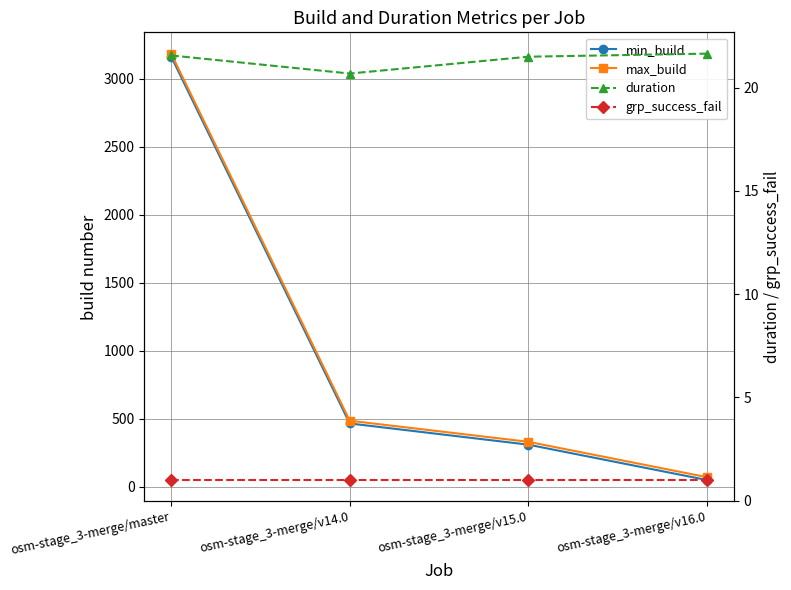

What is the value of the grp_success_fail point at the 2nd from the left?

1.0